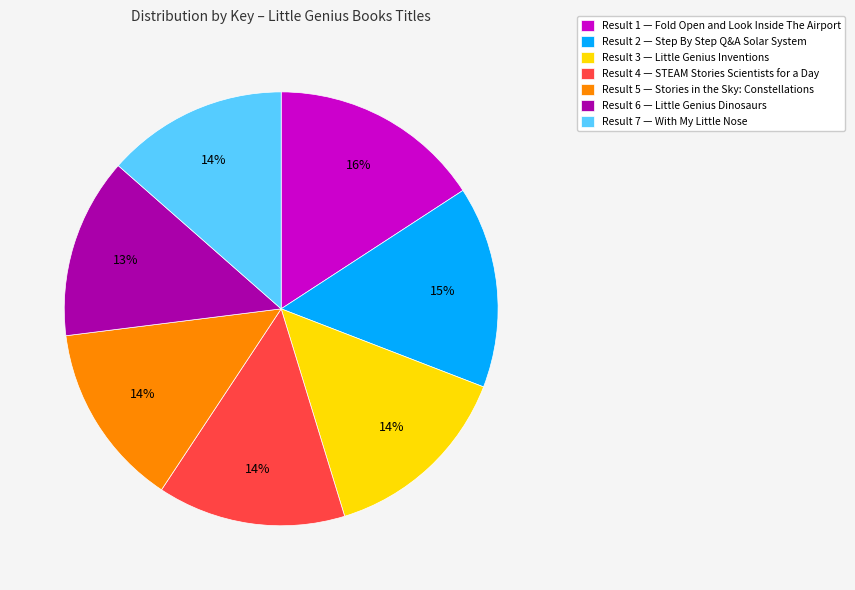

What is the ratio of the value at Result 5 — Stories in the Sky: Constellations to the value at Result 3 — Little Genius Inventions?

1.0